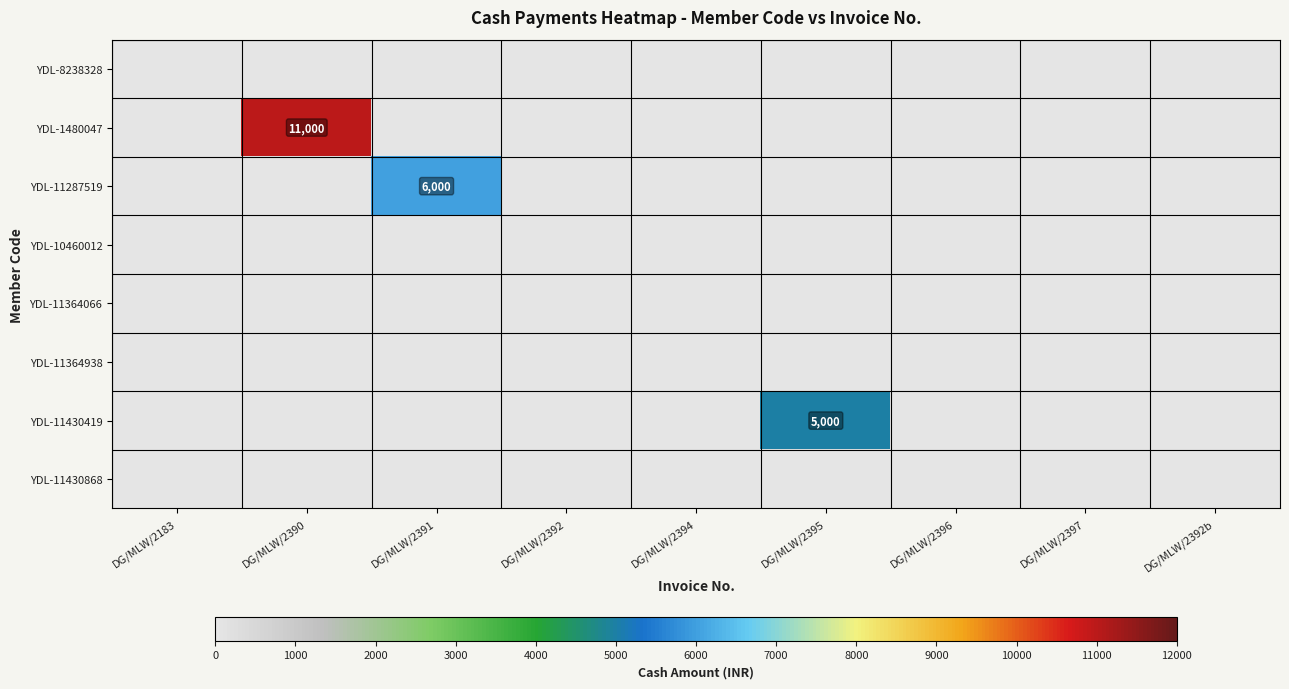

The value of YDL-11287519 at DG/MLW/2391 is 2660. True or false?

False